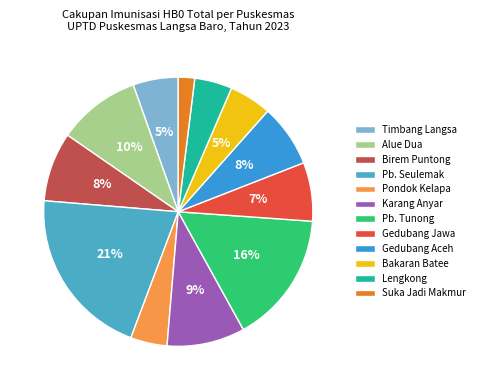

Which slice is the largest?

Pb. Seulemak